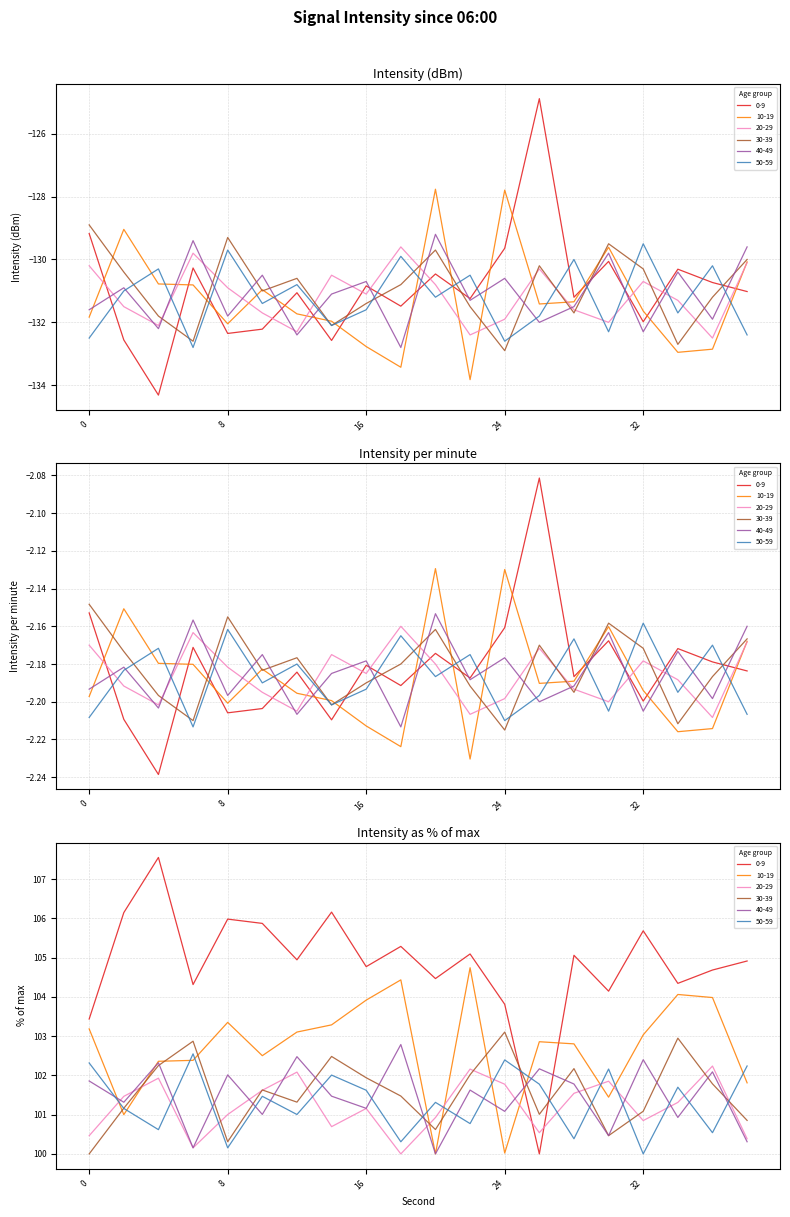

Is this an area chart (filled region under the line)?

No